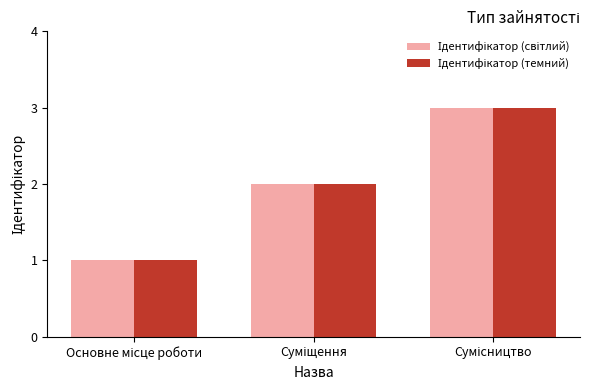

Reading left to right, list all the values displayed in this chart.

Ідентифікатор (світлий): Основне місце роботи=1	Суміщення=2	Сумісництво=3
Ідентифікатор (темний): Основне місце роботи=1	Суміщення=2	Сумісництво=3